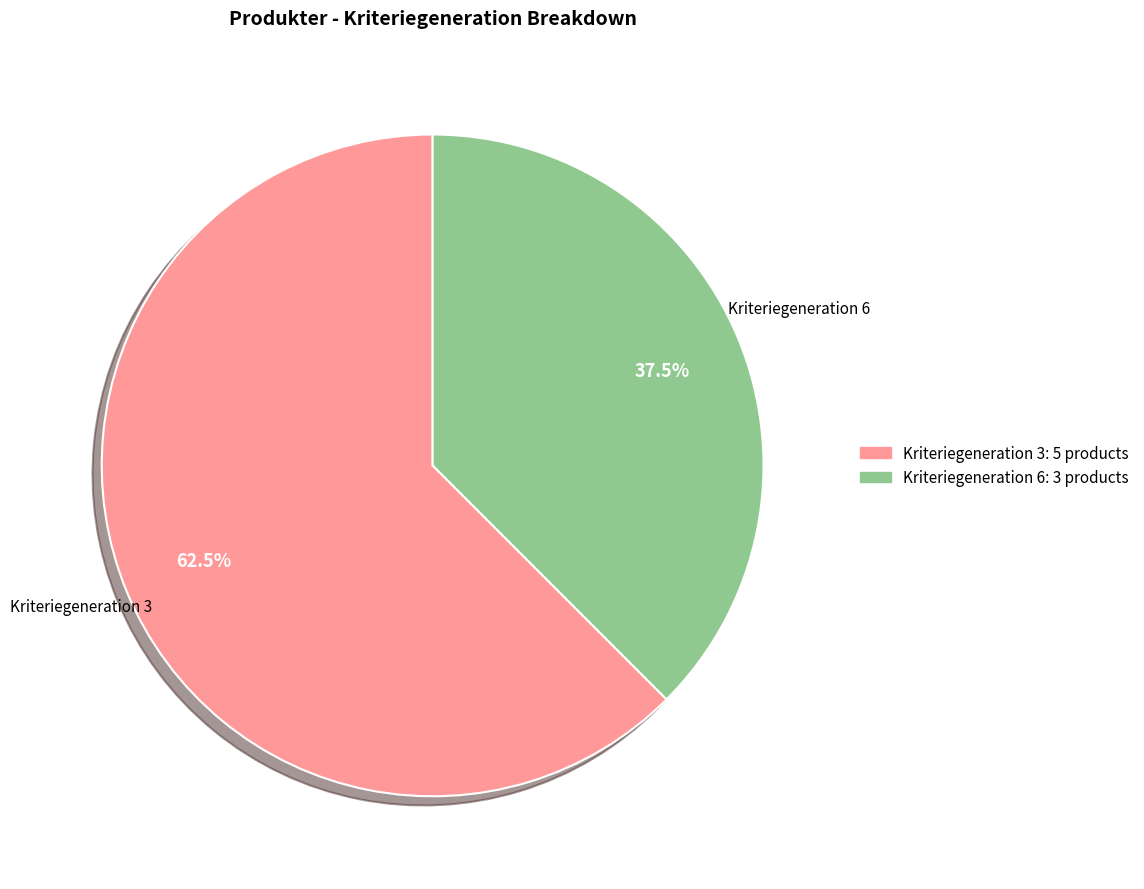

Between Kriteriegeneration 6 and Kriteriegeneration 3, which is larger?

Kriteriegeneration 3